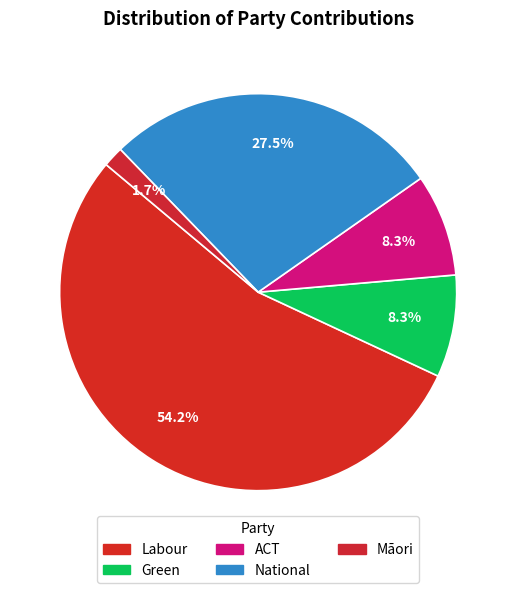

Is there a majority slice in this chart?

Yes